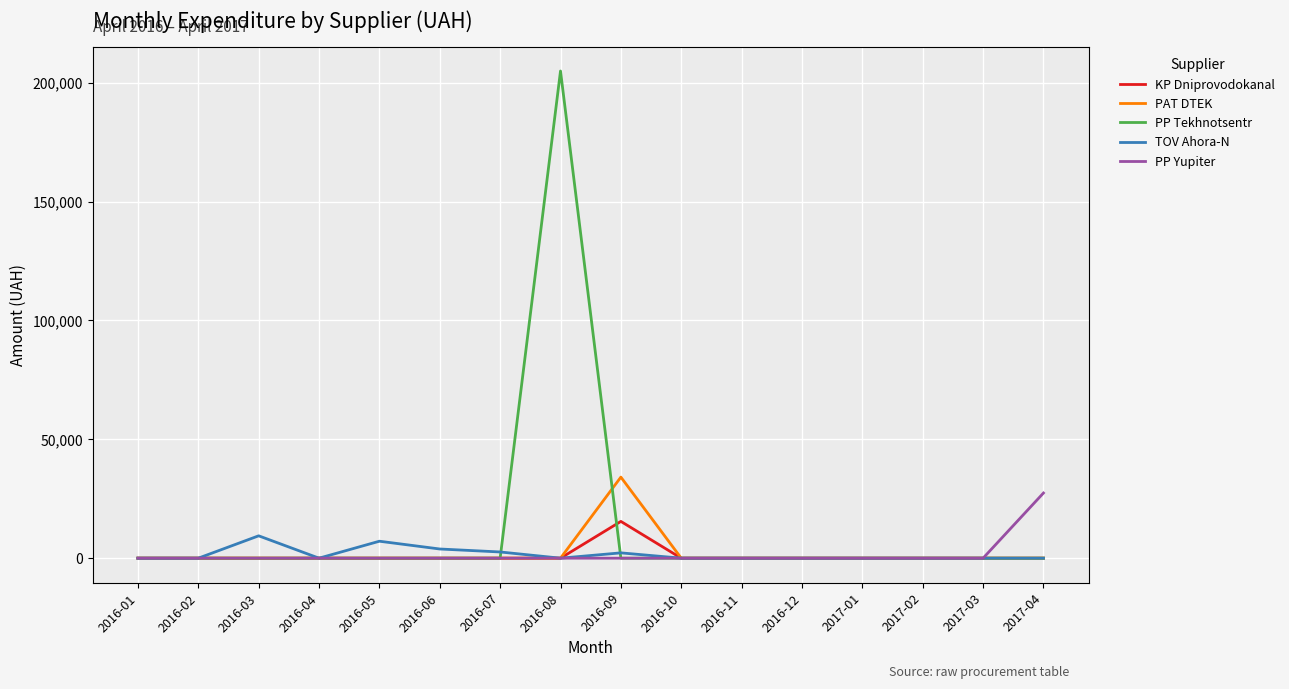

Between 2016-08 and 2016-11, which series saw the biggest shift?

PP Tekhnotsentr